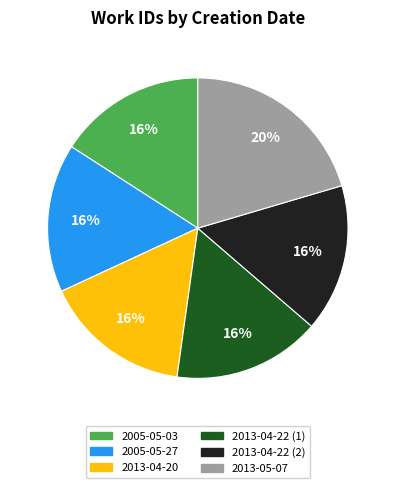

Is it true that 2013-04-20 is 16% of the pie?

True